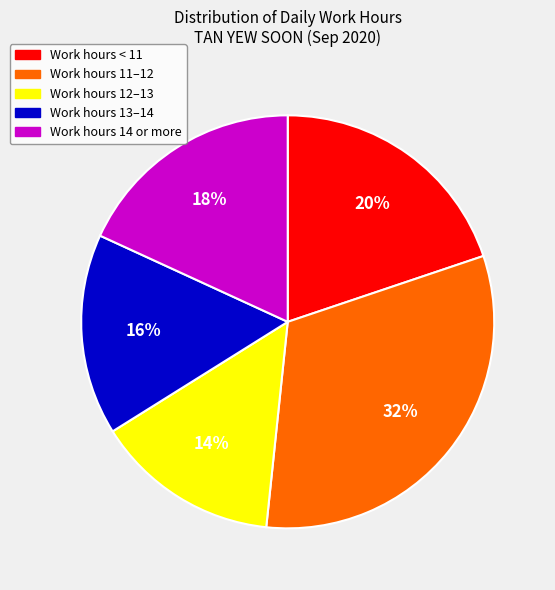

Count the number of slices in the pie.

5